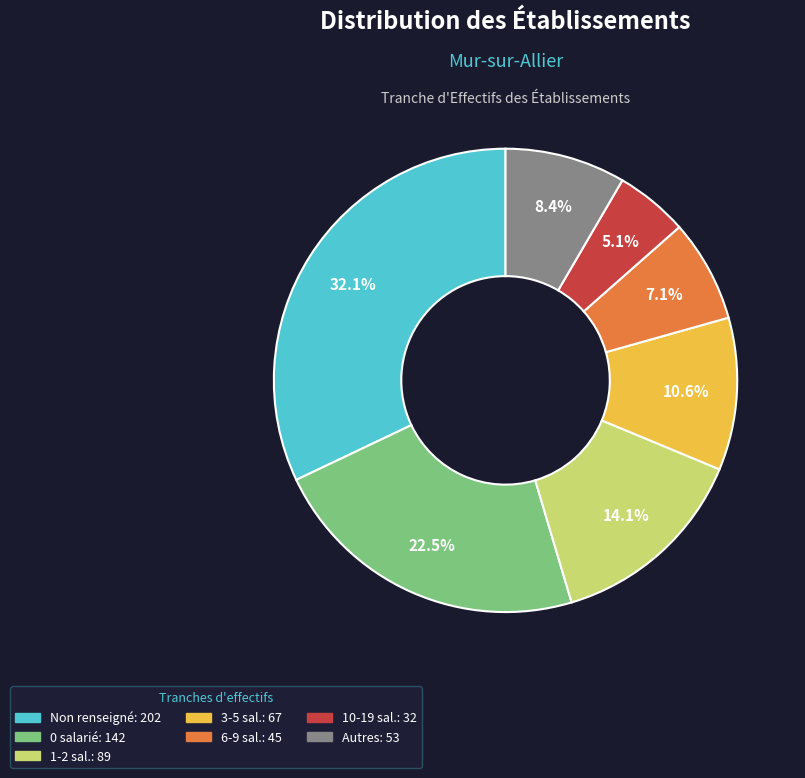

Is there a majority slice in this chart?

No